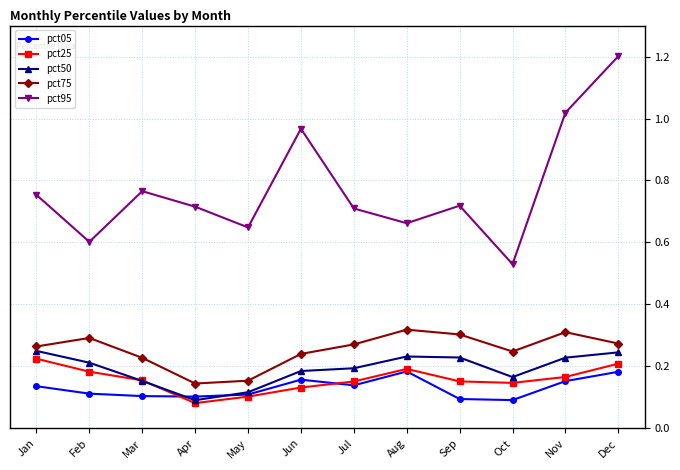

What is the maximum value shown in the chart?

1.2